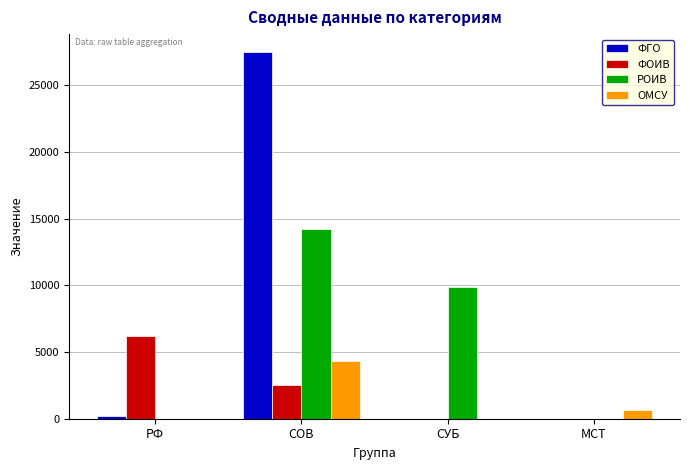

Is it true that РОИВ equals 0 at МСТ?

True